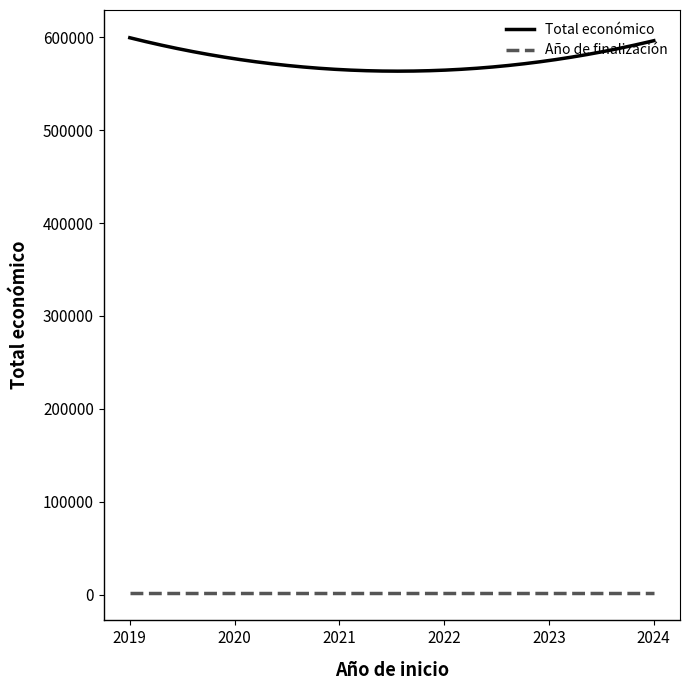

Which series has the largest range (max minus min)?

Total económico